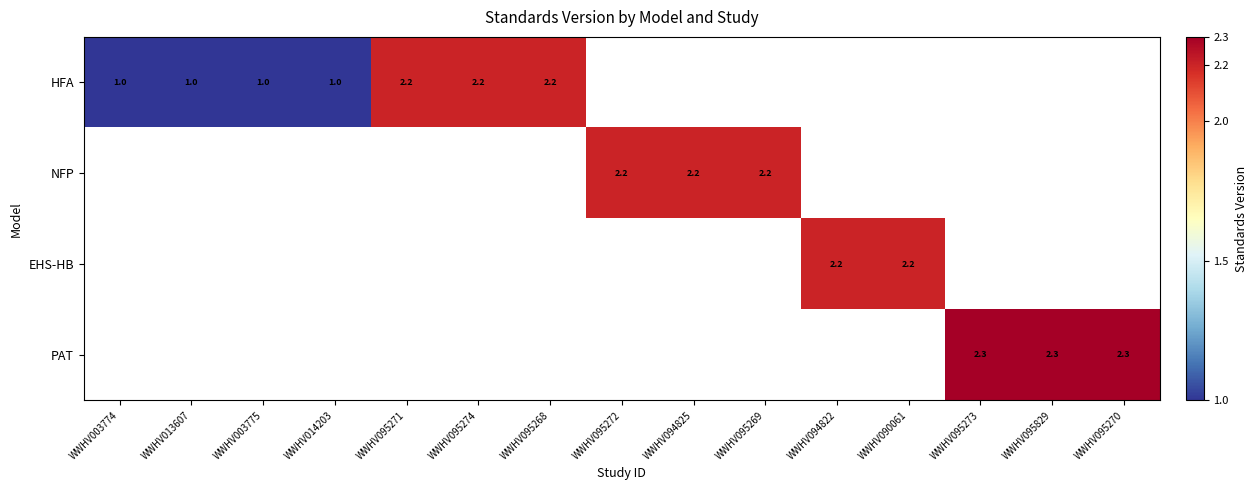

Is it true that HFA equals 3.5 at WWHV095274?

False